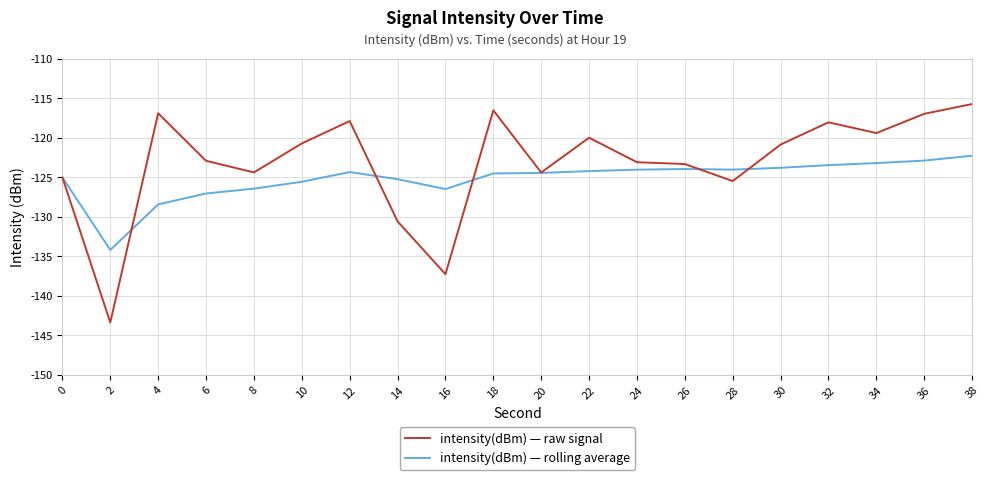

How many distinct data groups are displayed?

2